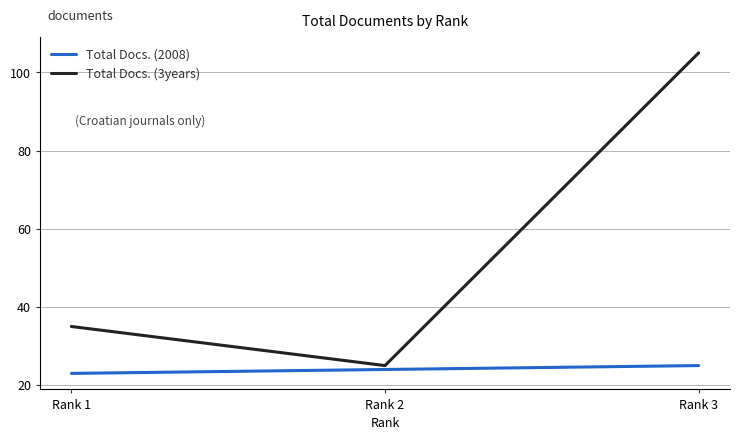

What is the difference between the highest and lowest values at Rank 3?

80